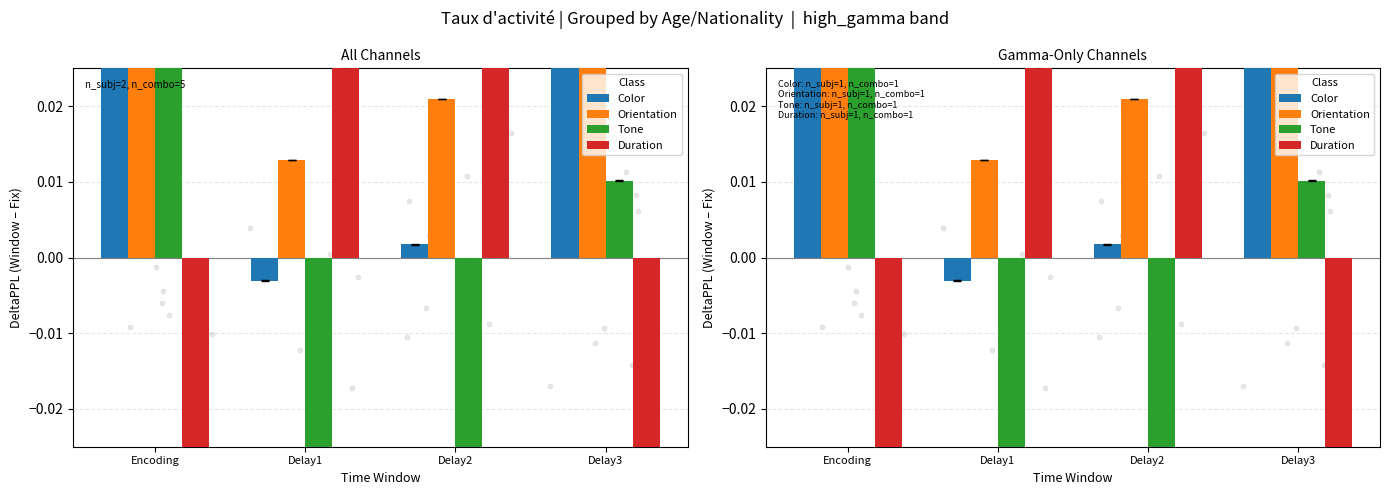

At which category is the sum across all series the highest?

Delay1